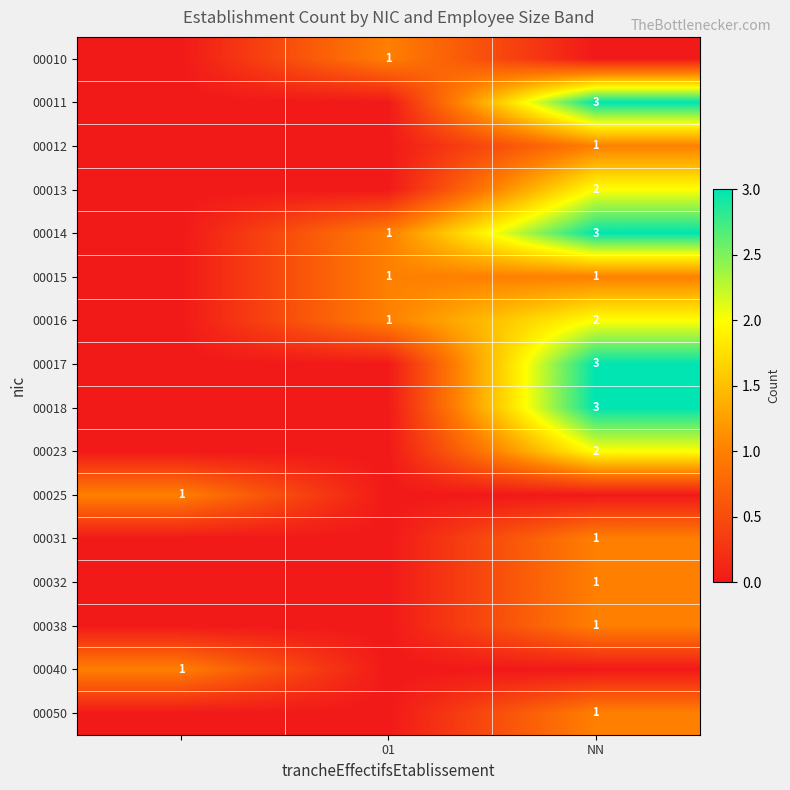

What is the maximum value shown in the chart?

3